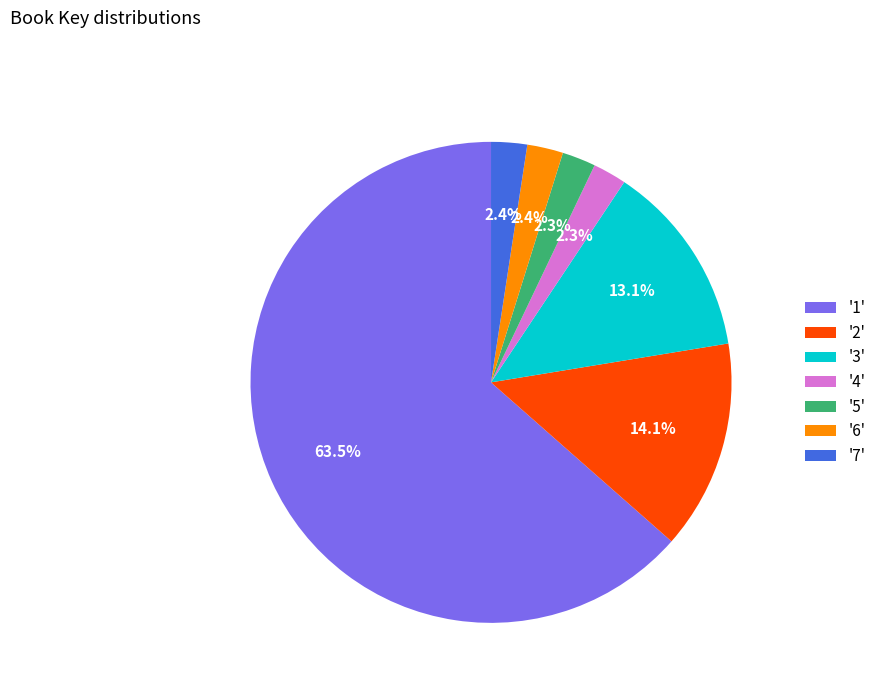

Between '4' and '1', which is larger?

'1'